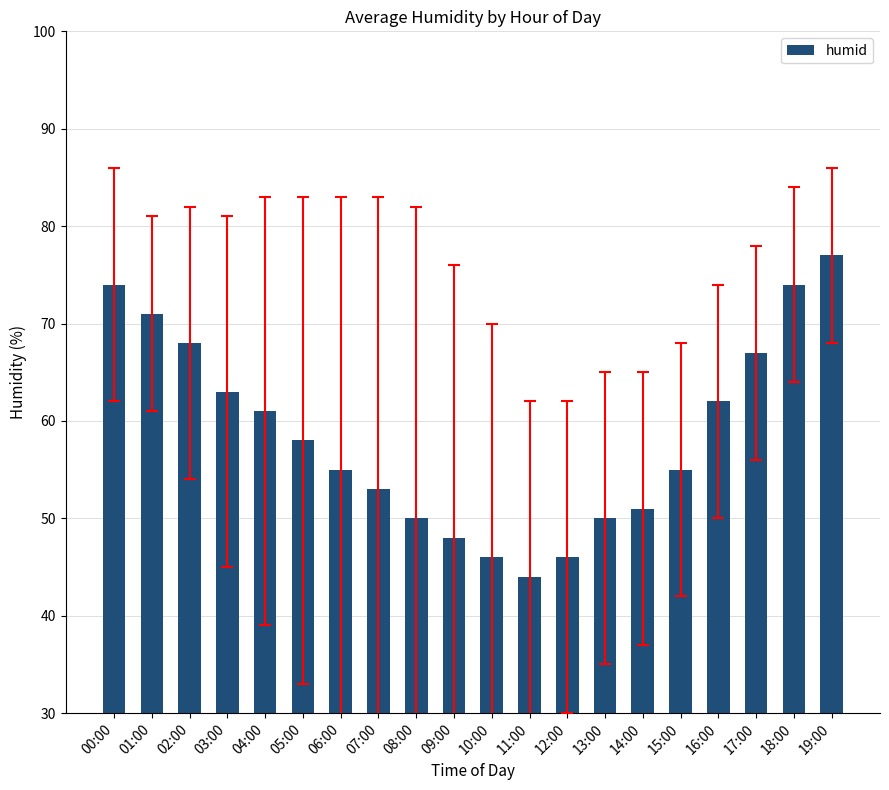

How many series are shown in this chart?

1